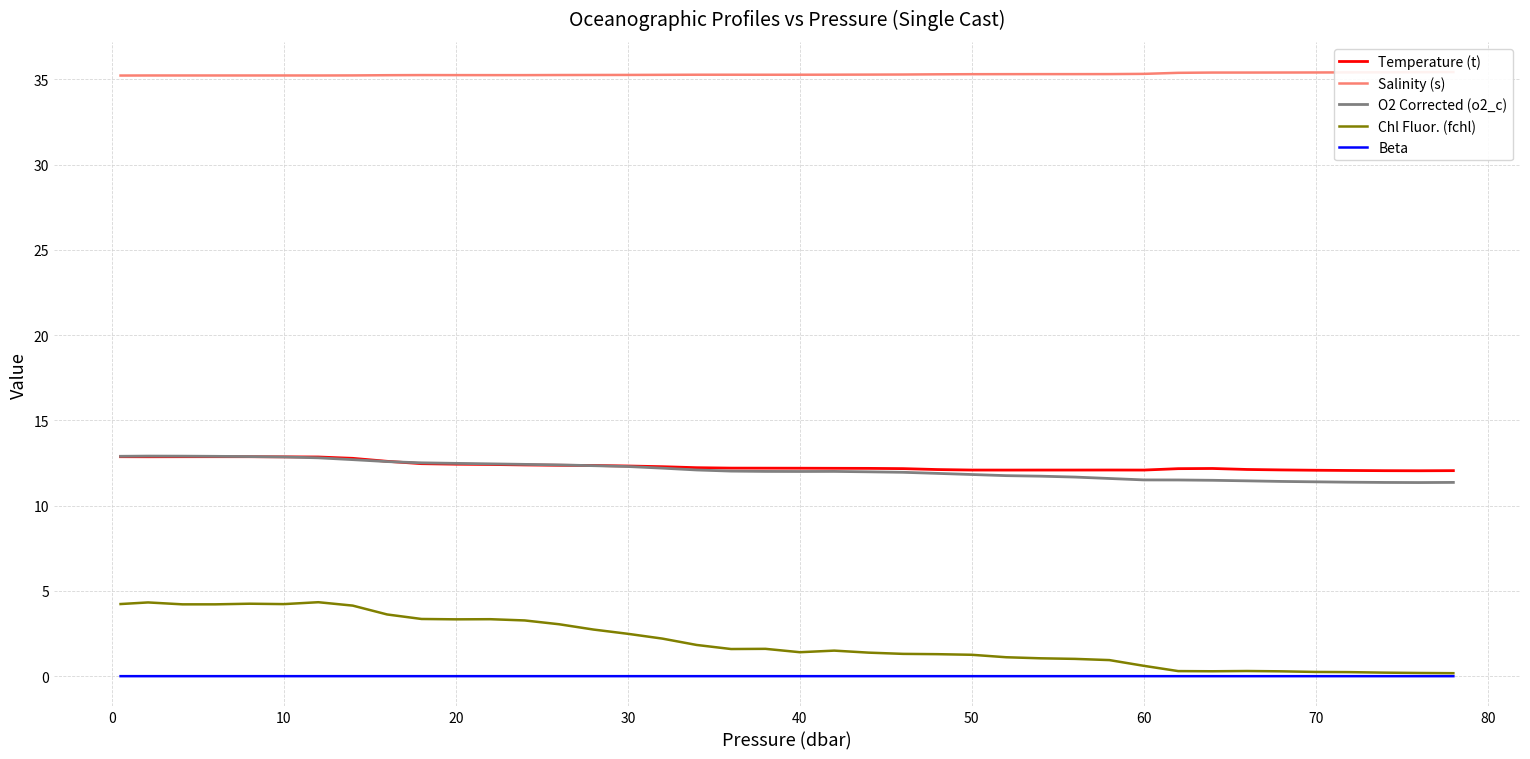

The value of Chl Fluor. (fchl) at 40 is 1.4. True or false?

True